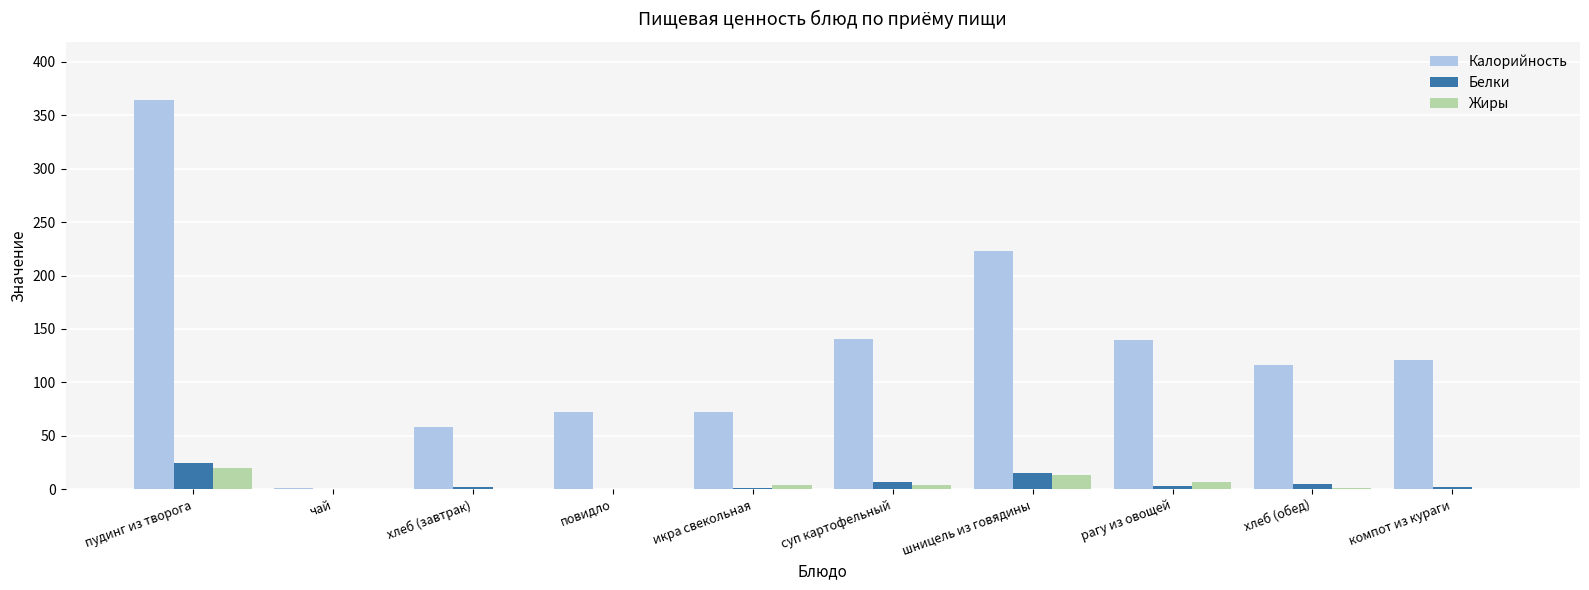

What is the difference between the Белки values at суп картофельный and хлеб (завтрак)?

4.7